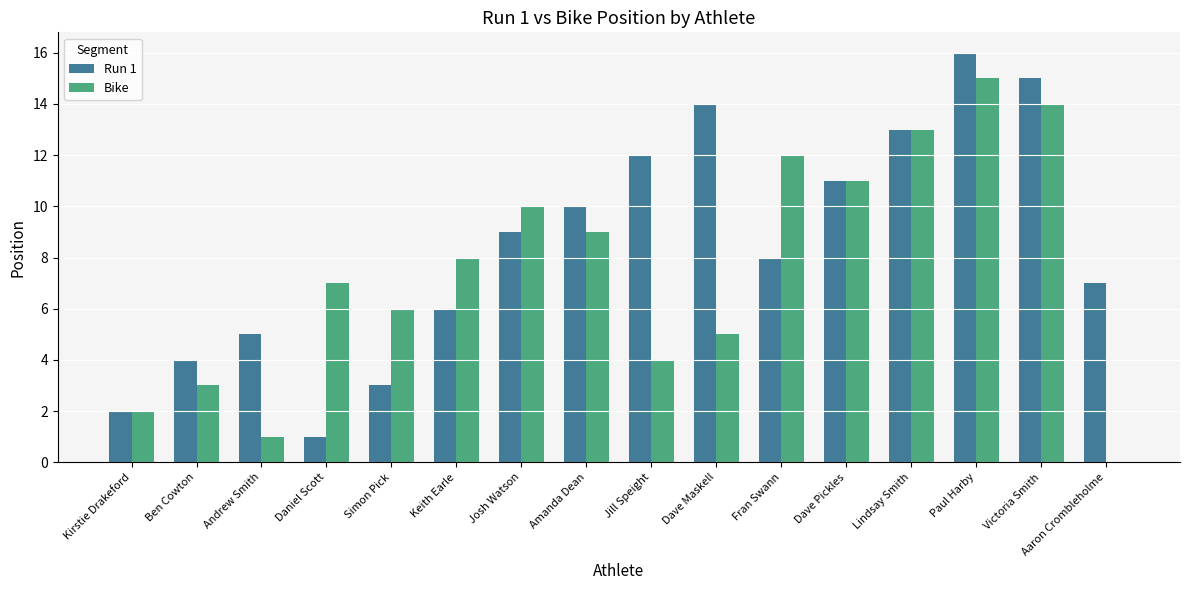

Which category has the highest value in the Run 1 series?

Paul Harby